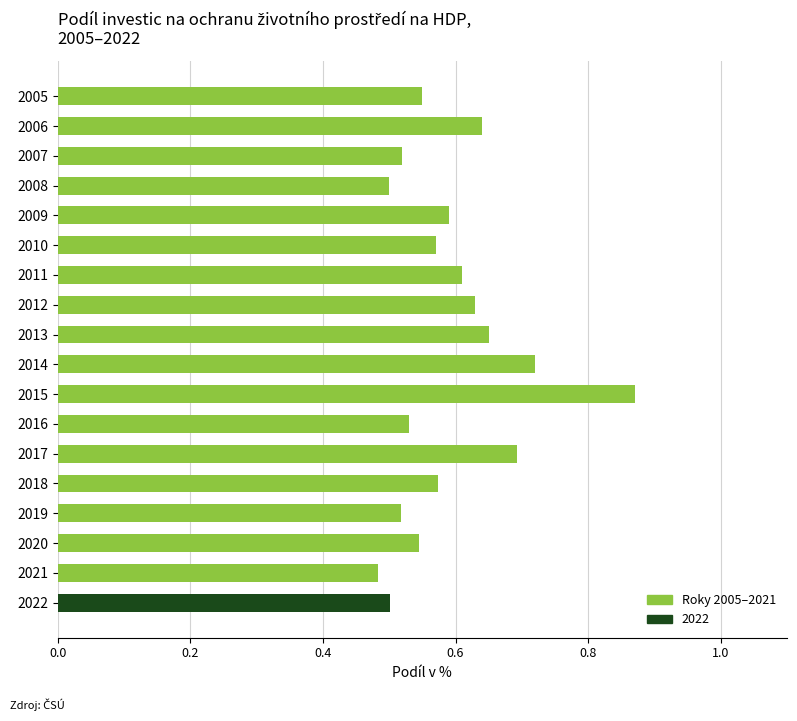

Count the values in the range 0 to 1.

18